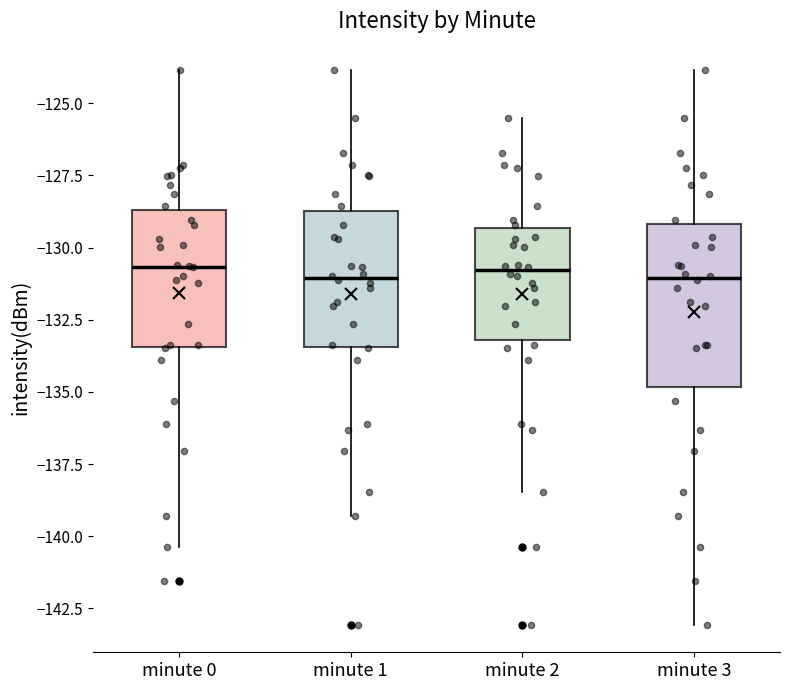

Reading left to right, transcribe this box plot: for each box, give where its median line is, the range the box spans, and where its two whiskers end, as read against the y-axis. The values are not printed on the chart, so give them approximately, as read against the axis.

minute 0: median -130.5, box -133.5 to -128.5, whiskers -140.5 to -124.0
minute 1: median -131.0, box -133.5 to -128.5, whiskers -139.5 to -124.0
minute 2: median -131.0, box -133.0 to -129.5, whiskers -138.5 to -125.5
minute 3: median -131.0, box -135.0 to -129.0, whiskers -143.0 to -124.0